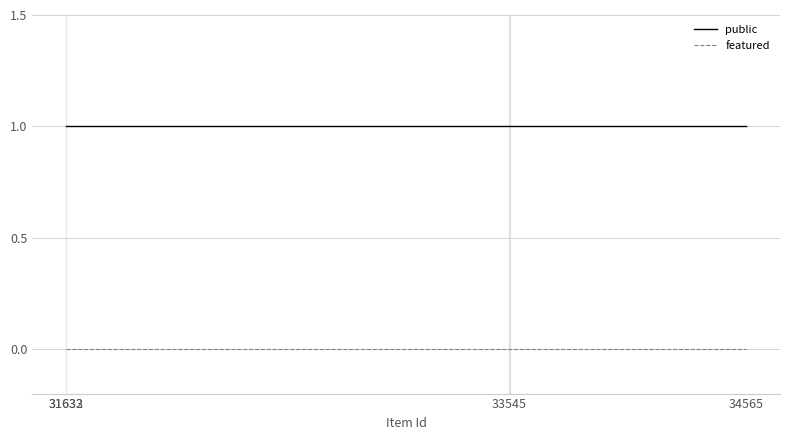

True or false: featured and public intersect in this chart.

False